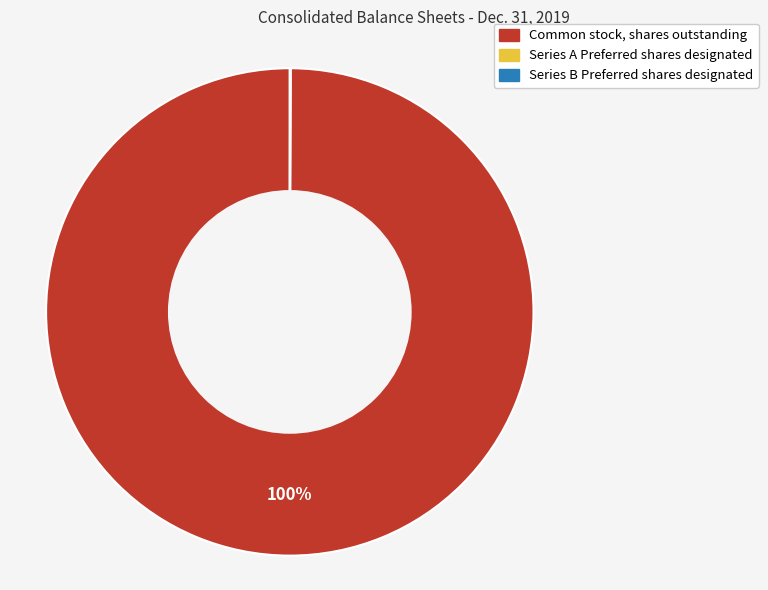

True or false: Common stock, shares outstanding accounts for 94% of the total.

False